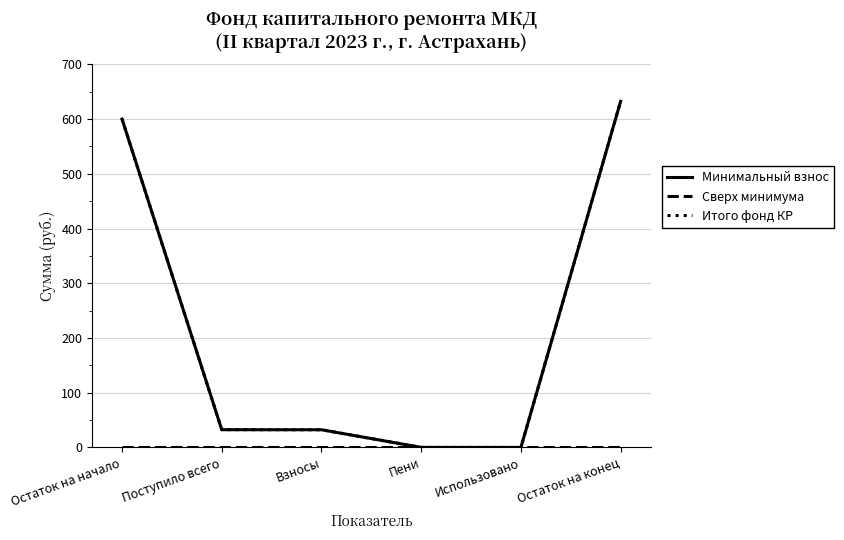

Does the chart have visible grid lines?

Yes